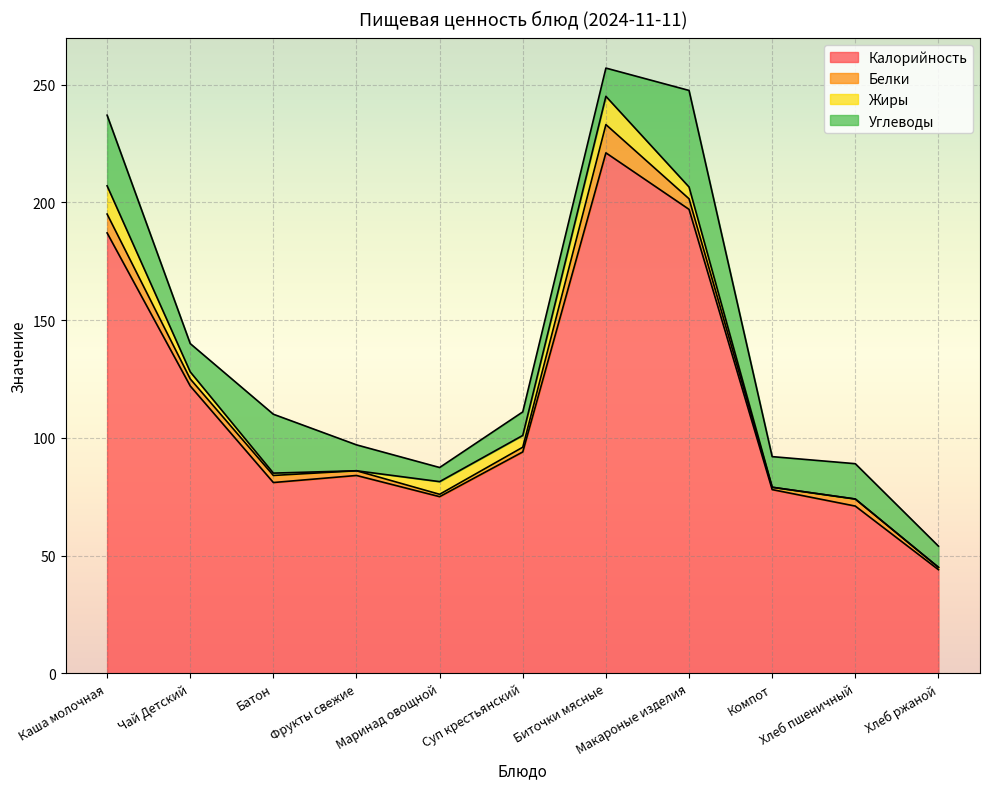

Where is Белки nearest to the value 6?

Макароные изделия